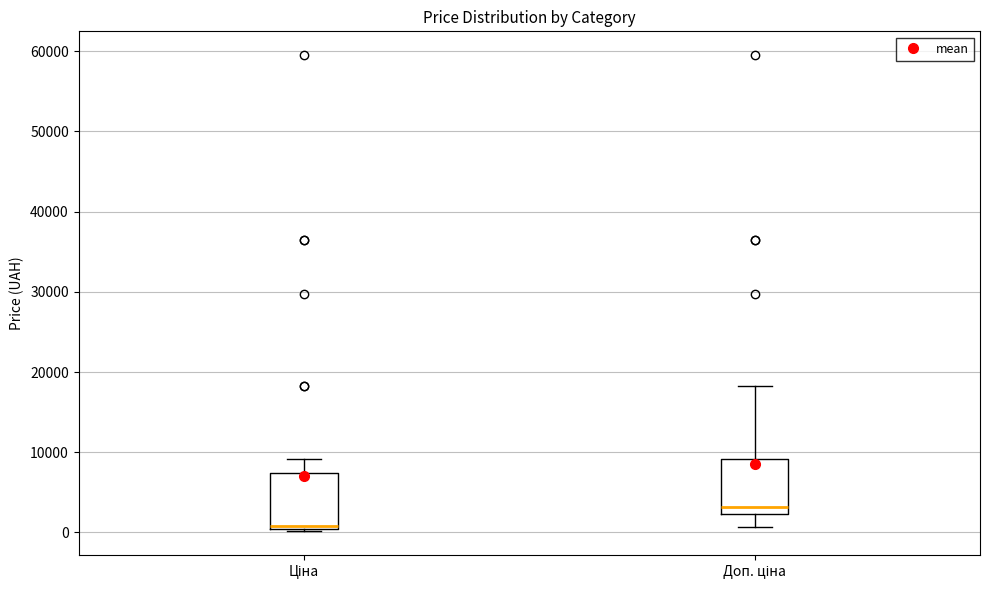

Reading left to right, transcribe this box plot: for each box, give where its median line is, the range the box spans, and where its two whiskers end, as read against the y-axis. The values are not printed on the chart, so give them approximately, as read against the axis.

Ціна: median 1000, box 0 to 7000, whiskers 0 (just below the box's lower edge) to 9000
Доп. ціна: median 3000, box 2000 to 9000, whiskers 1000 to 18000